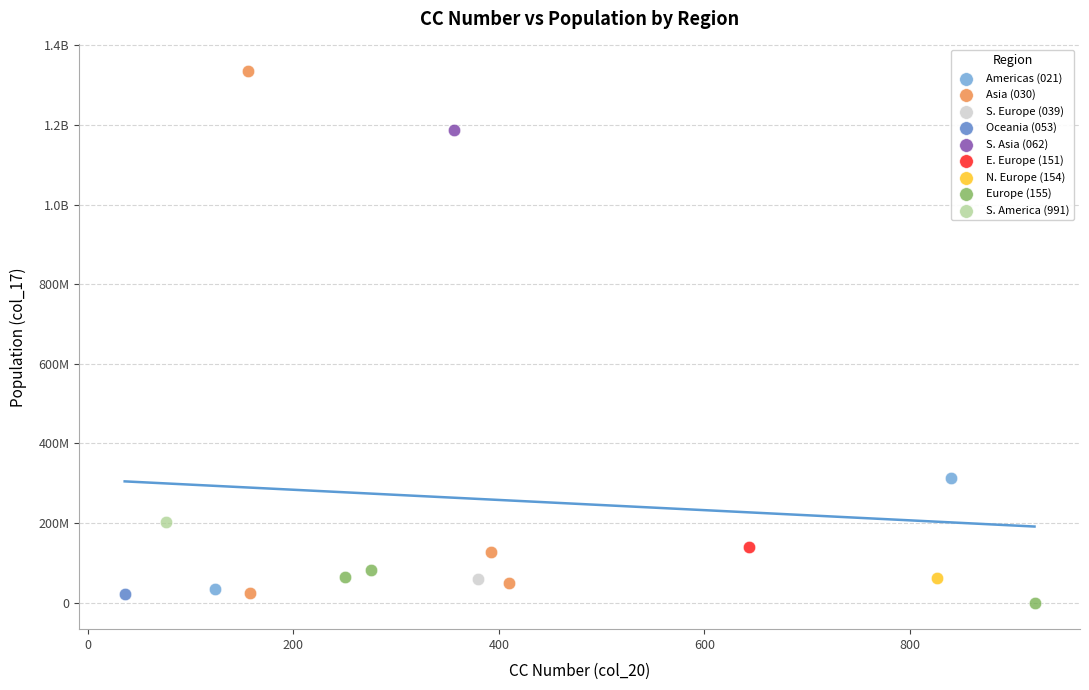

What are all the series names shown in the legend?

Americas (021), Asia (030), S. Europe (039), Oceania (053), S. Asia (062), E. Europe (151), N. Europe (154), Europe (155), S. America (991)